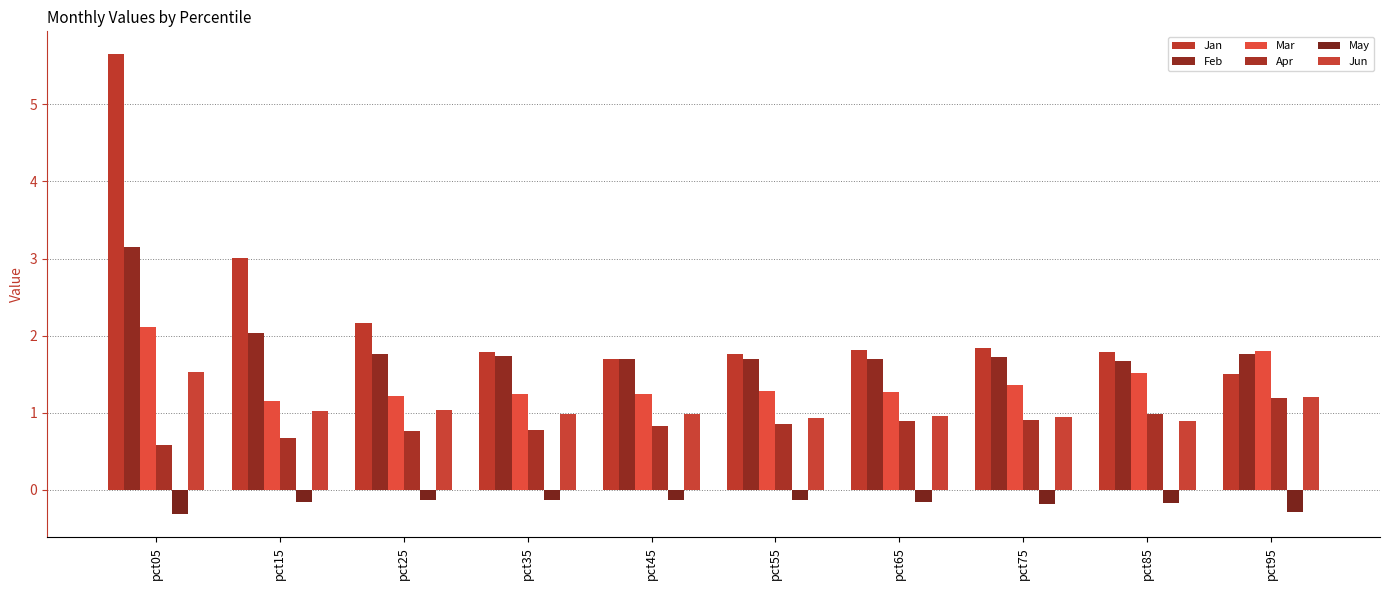

What is the sum of the May values at pct35 and pct05?

-0.4